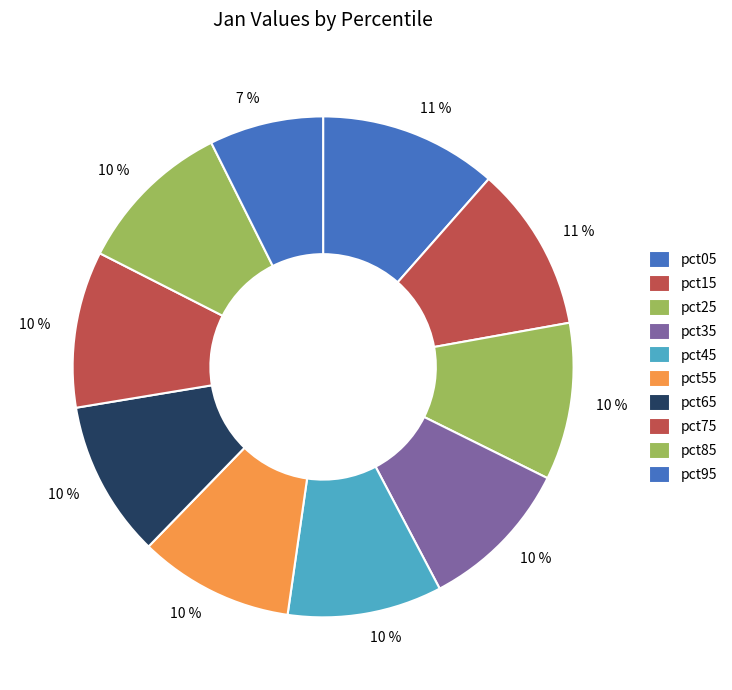

Do pct75 and pct45 together represent more than half of the pie?

No